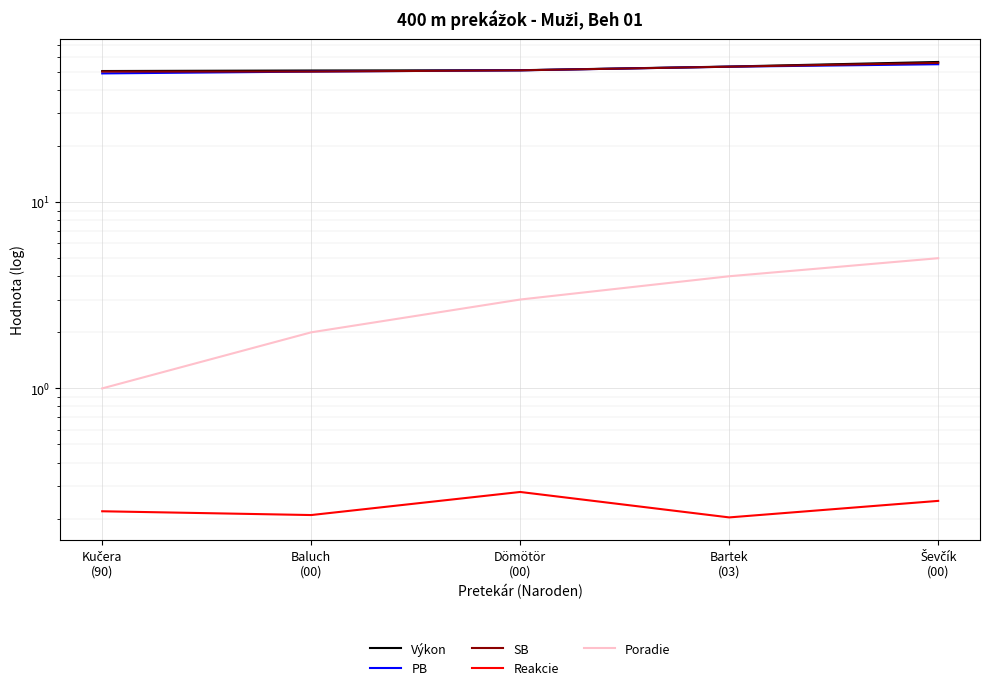

At which category does the chart reach its peak across all series?

Ševčík
(00)